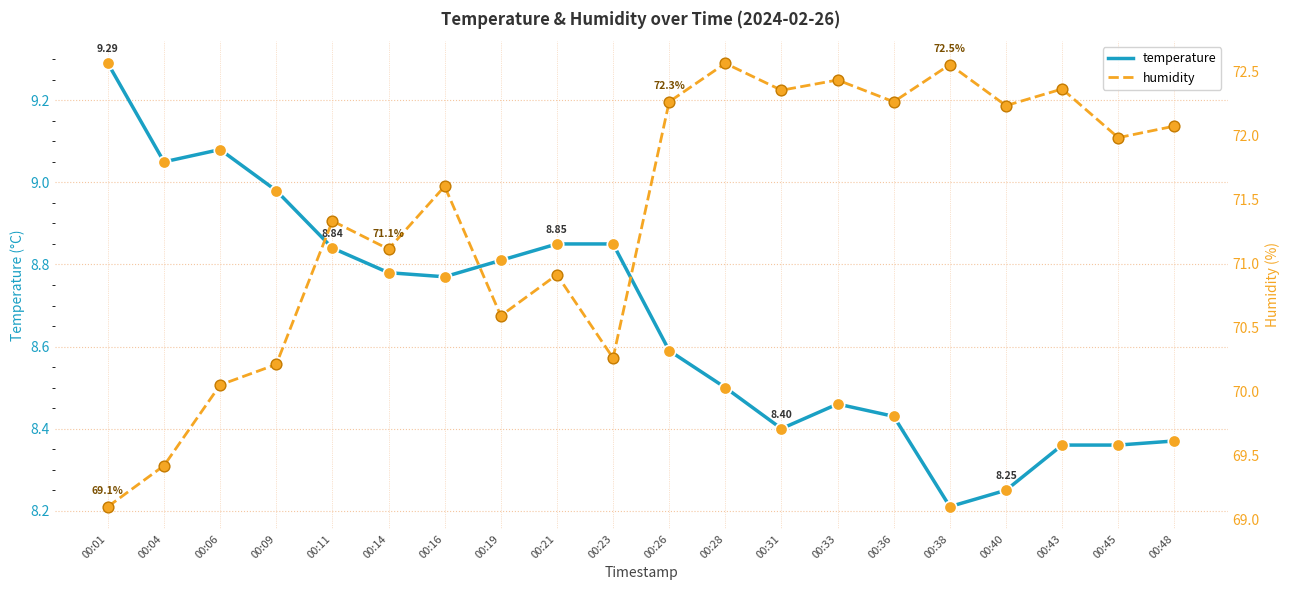

At how many categories does at least one series exceed 65?

20